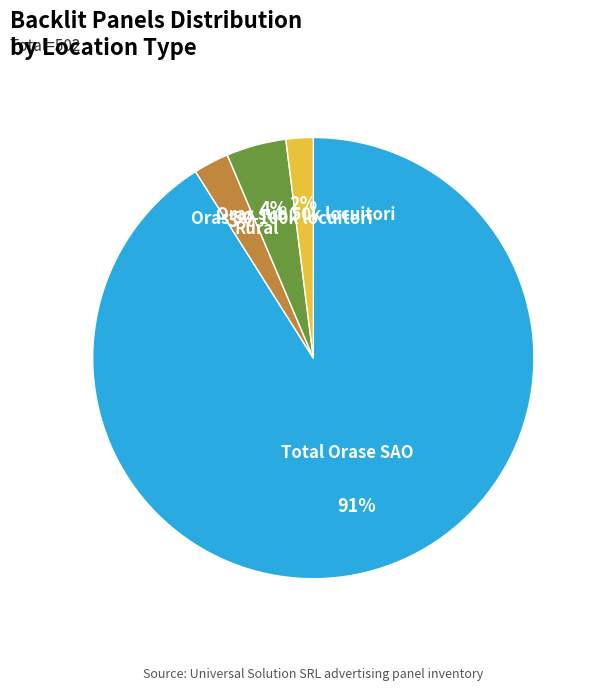

How many segments does this pie chart have?

4